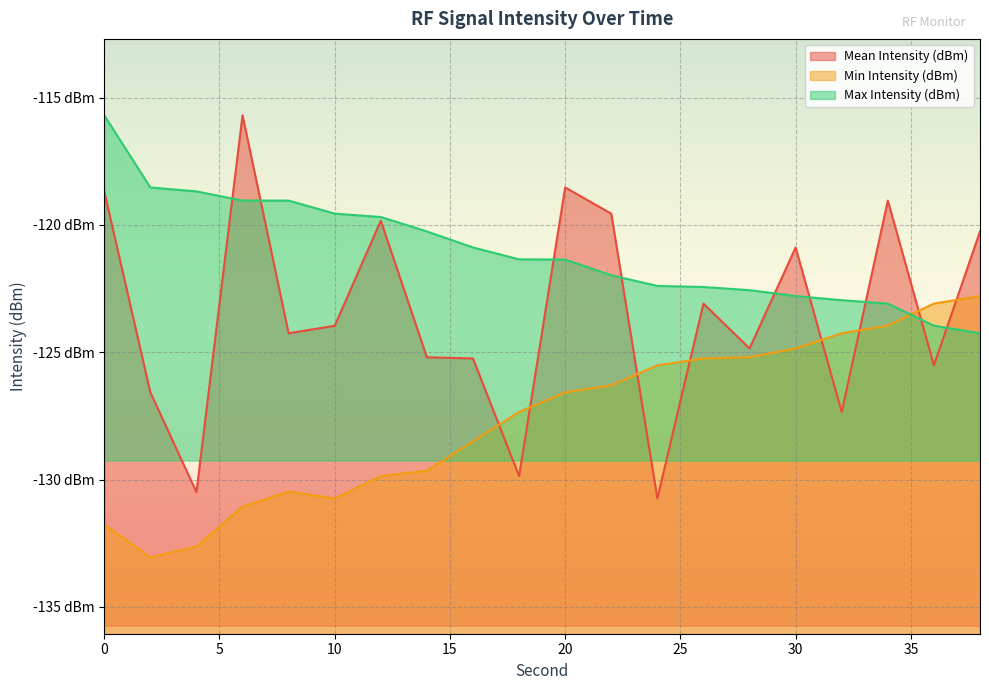

Which series has the largest total across all categories?

Max Intensity (dBm)